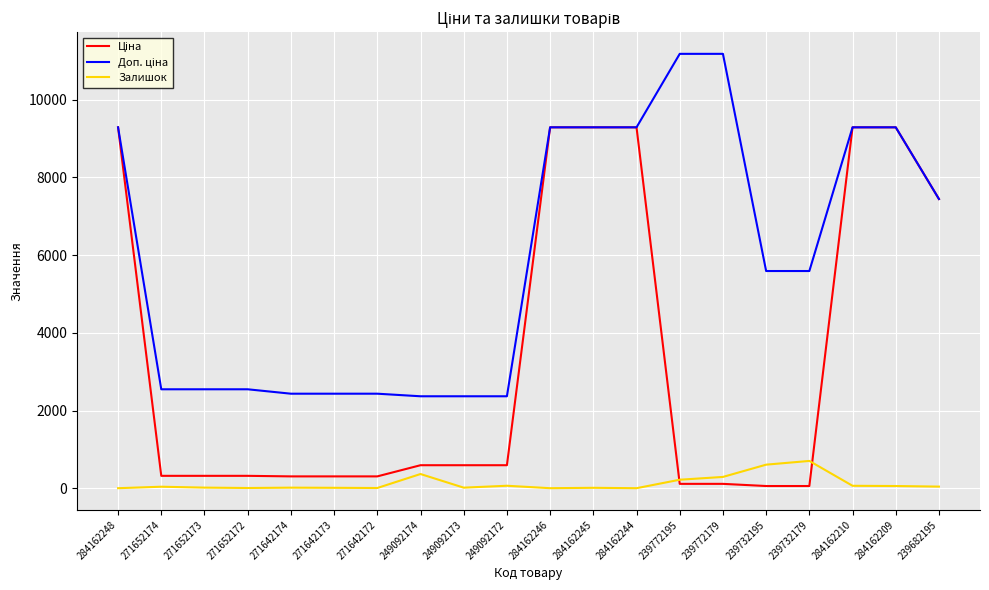

What is the average value of the Залишок series?

125.7